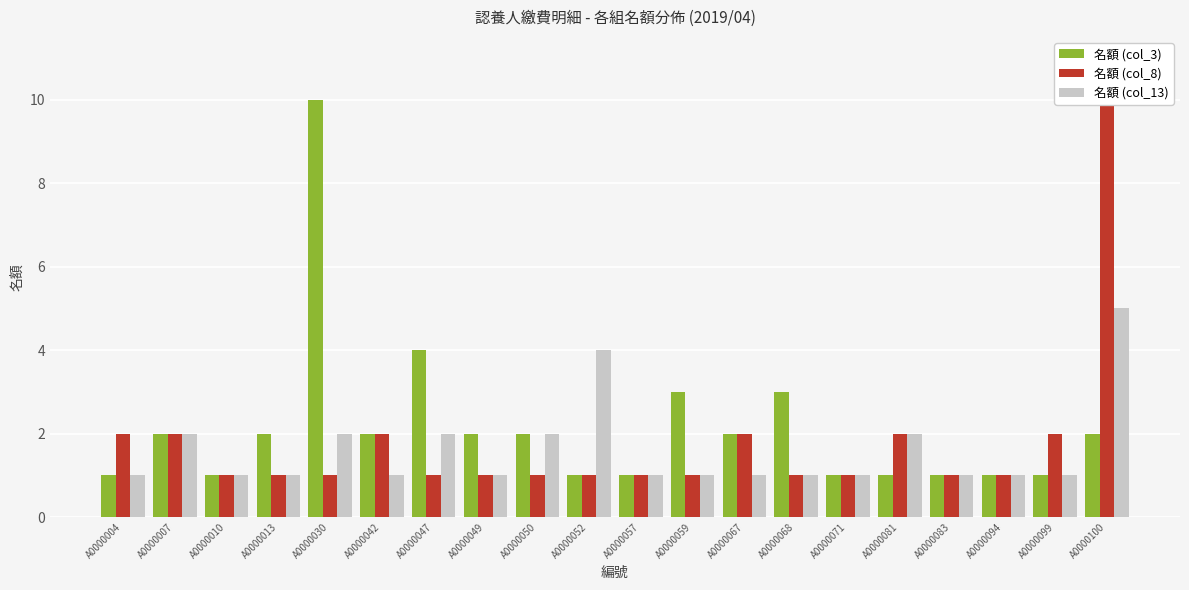

Reading left to right, transcribe all the data shown in this chart.

名額 (col_3): 1	2	1	2	10	2	4	2	2	1	1	3	2	3	1	1	1	1	1	2
名額 (col_8): 2	2	1	1	1	2	1	1	1	1	1	1	2	1	1	2	1	1	2	10
名額 (col_13): 1	2	1	1	2	1	2	1	2	4	1	1	1	1	1	2	1	1	1	5